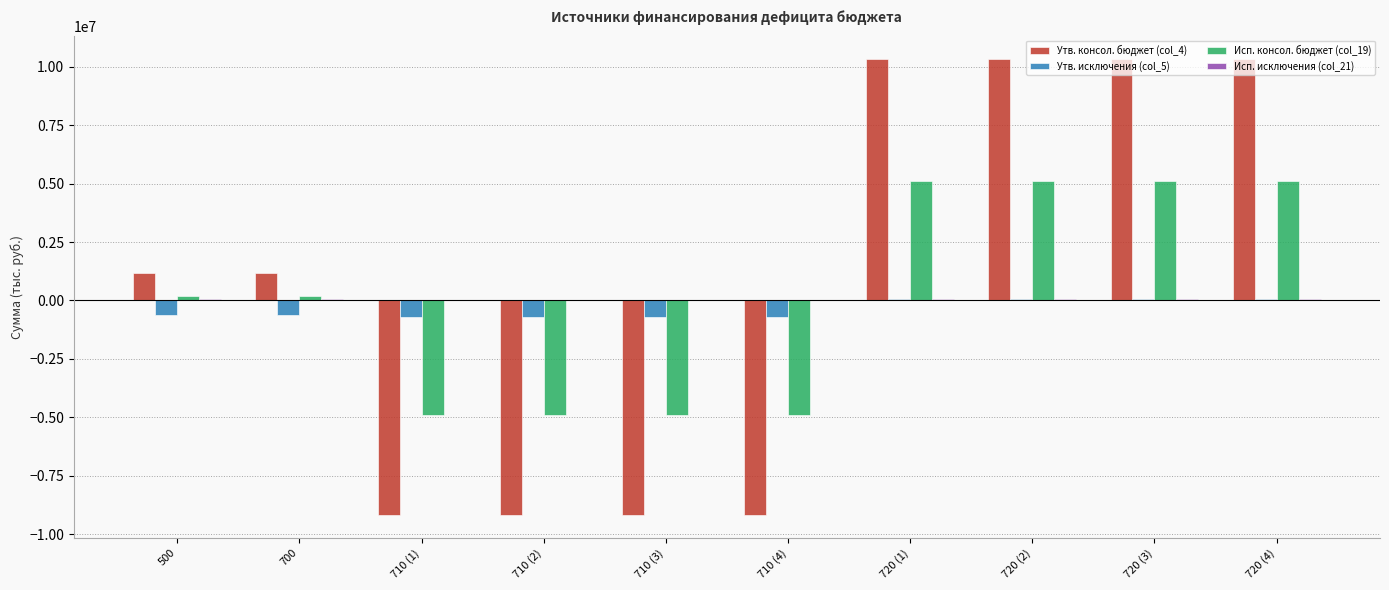

What is the maximum value for Исп. консол. бюджет (col_19)?

5095678.3